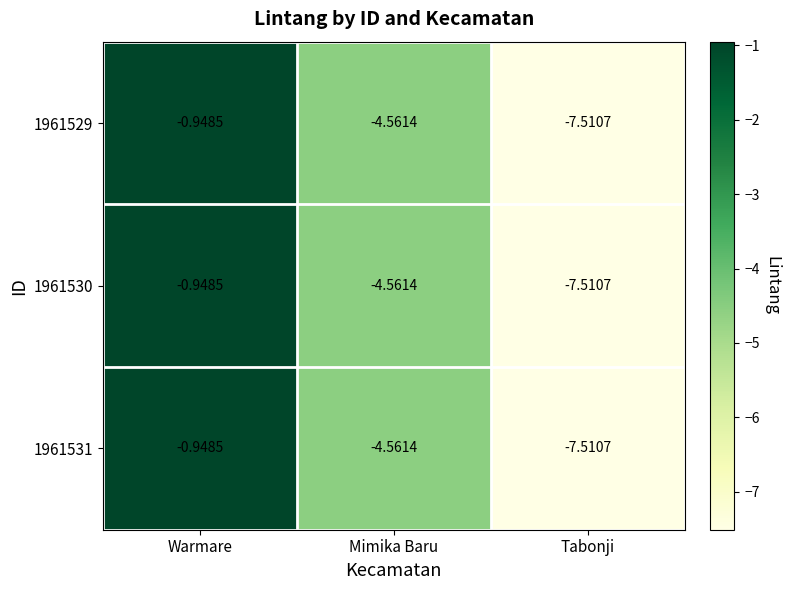

Rank the categories by 1961529 value from lowest to highest.

Tabonji, Mimika Baru, Warmare